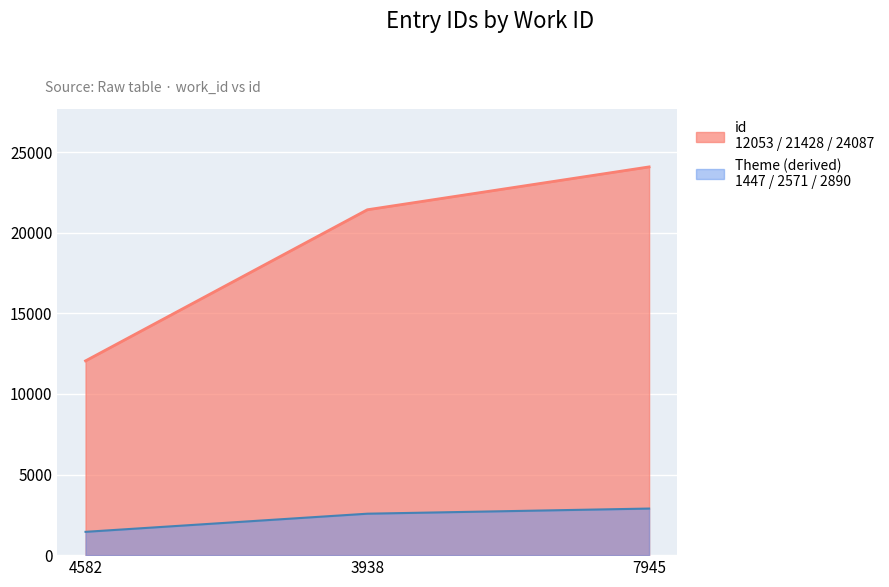

What is the sum of the values at 4582 and 3938?

33481